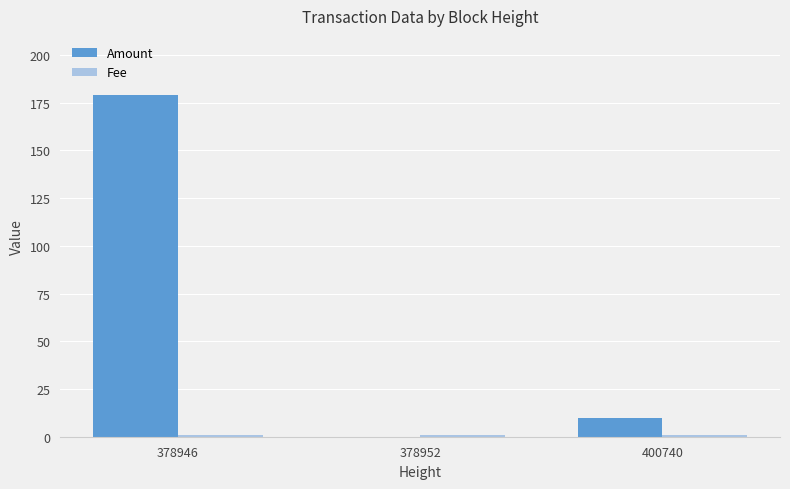

What is the highest value of the Amount series?

179